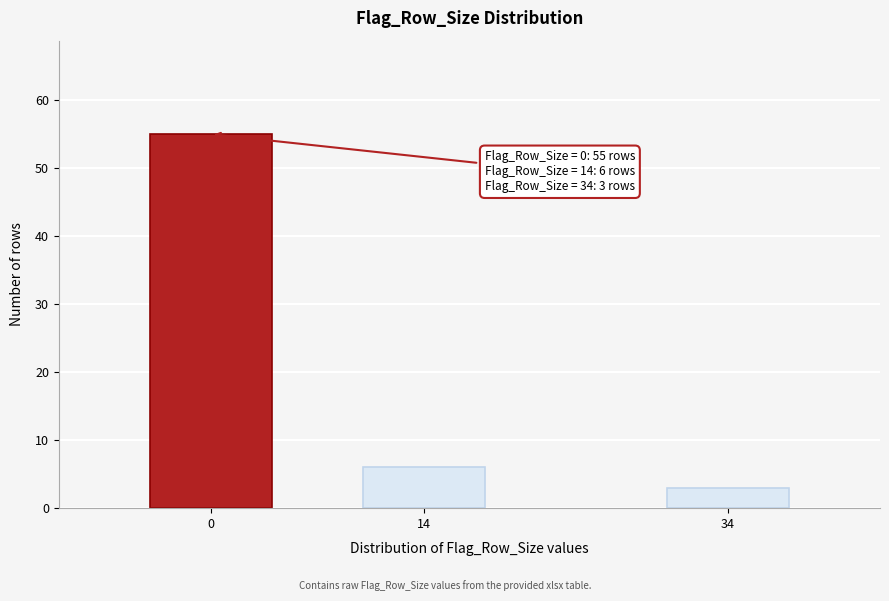

Reading left to right, list all the values displayed in this chart.

55	6	3